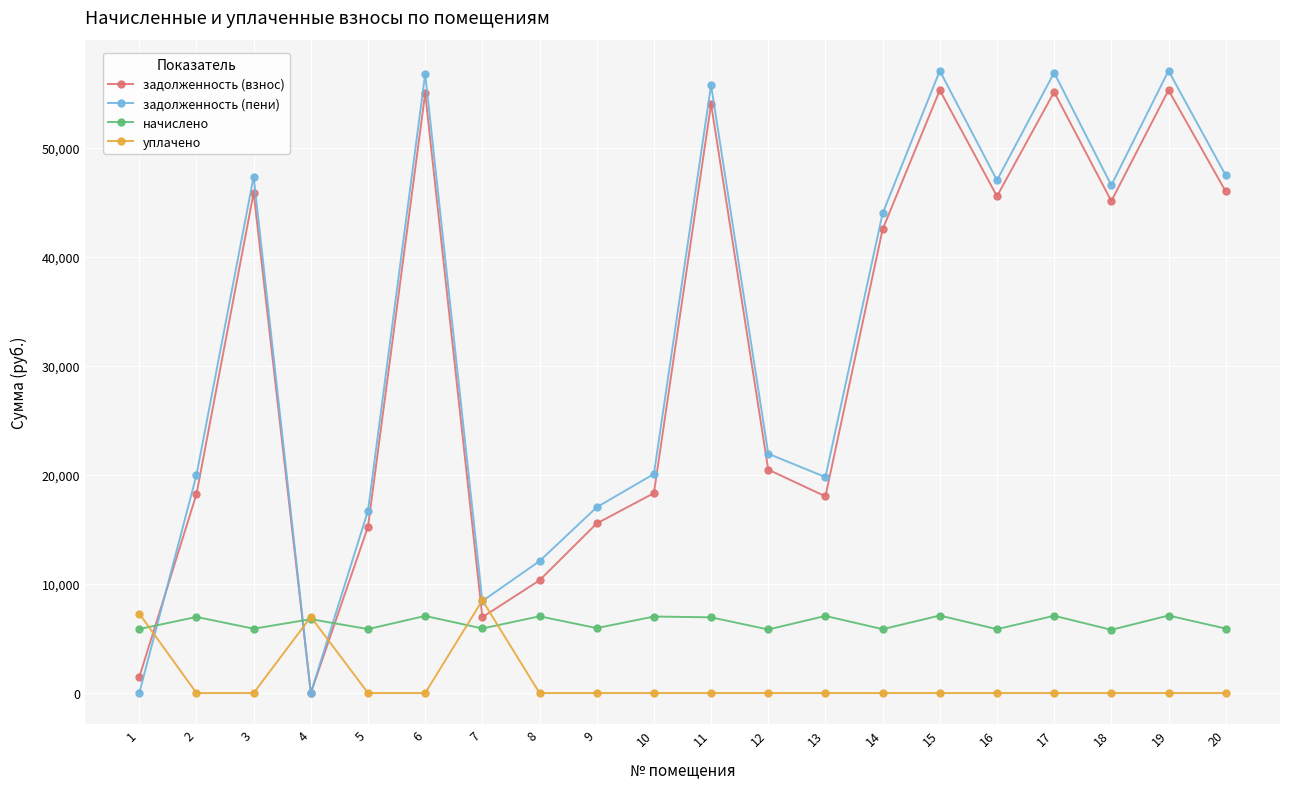

At how many categories does at least one series exceed 2068?

20